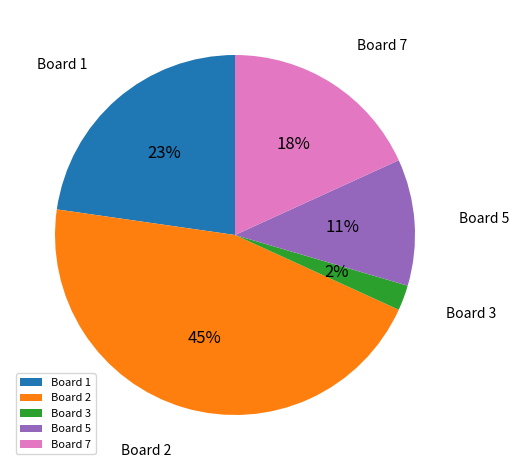

To the nearest percent, what is the average slice percentage?

20%